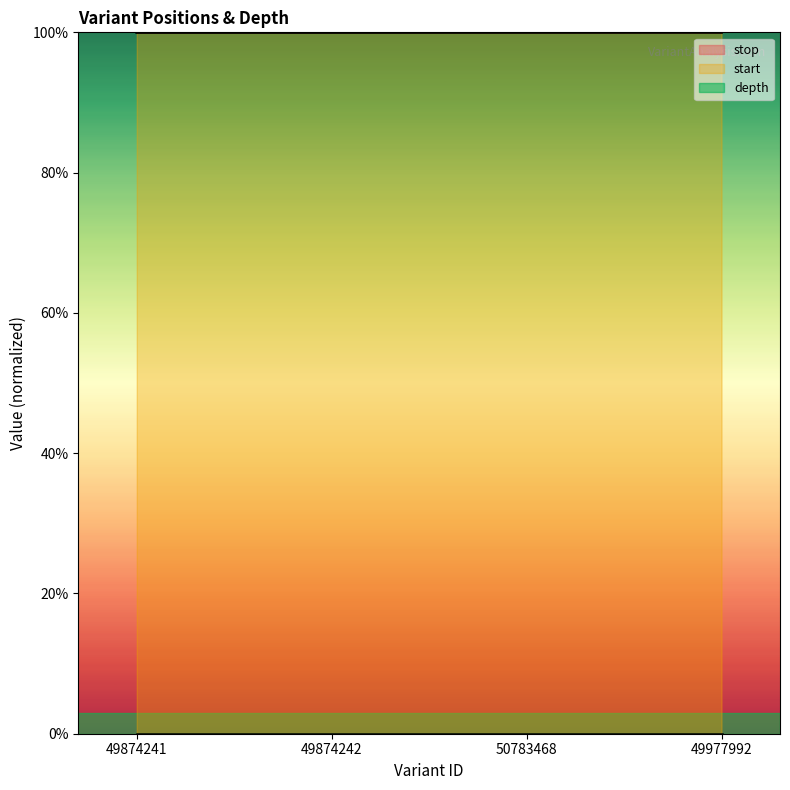

What is the sum of all stop values?

400.0